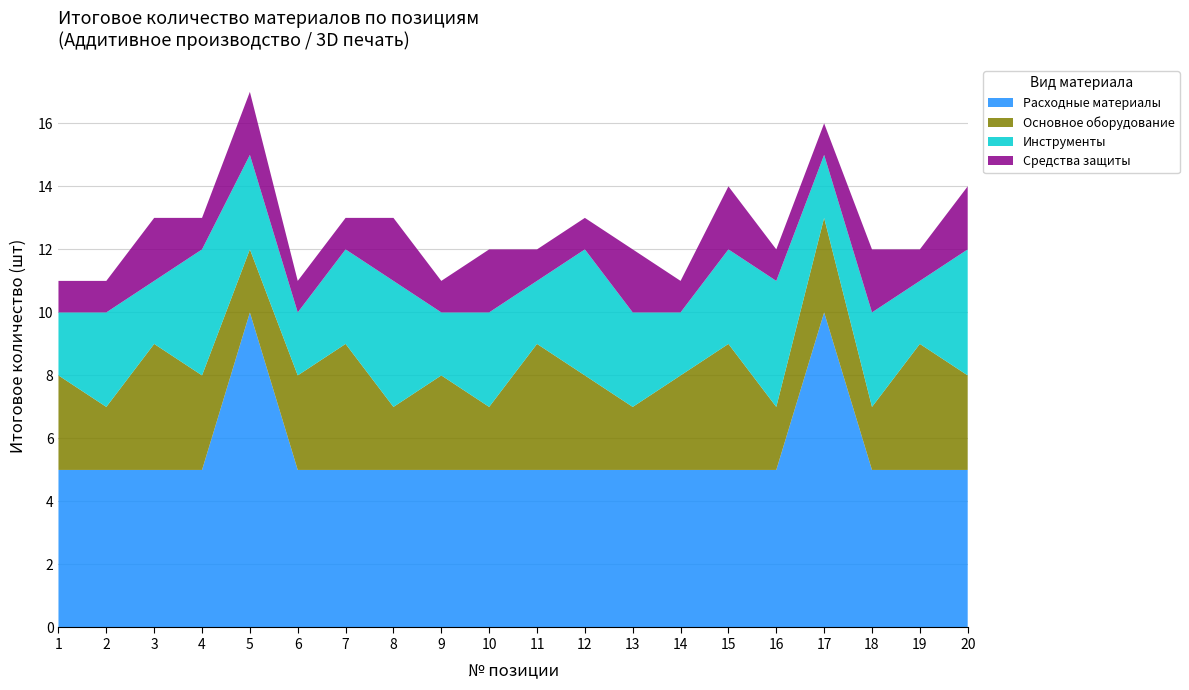

Reading left to right, extract all data points from this chart.

Расходные материалы: 1=5	2=5	3=5	4=5	5=10	6=5	7=5	8=5	9=5	10=5	11=5	12=5	13=5	14=5	15=5	16=5	17=10	18=5	19=5	20=5
Основное оборудование: 1=3	2=2	3=4	4=3	5=2	6=3	7=4	8=2	9=3	10=2	11=4	12=3	13=2	14=3	15=4	16=2	17=3	18=2	19=4	20=3
Инструменты: 1=2	2=3	3=2	4=4	5=3	6=2	7=3	8=4	9=2	10=3	11=2	12=4	13=3	14=2	15=3	16=4	17=2	18=3	19=2	20=4
Средства защиты: 1=1	2=1	3=2	4=1	5=2	6=1	7=1	8=2	9=1	10=2	11=1	12=1	13=2	14=1	15=2	16=1	17=1	18=2	19=1	20=2